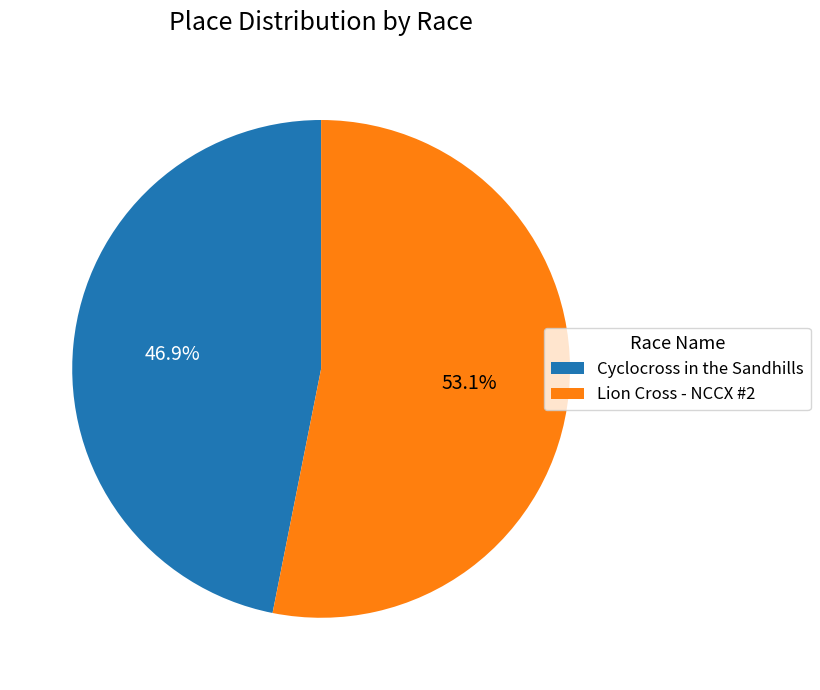

The Lion Cross - NCCX #2 slice represents 43% of the pie. True or false?

False